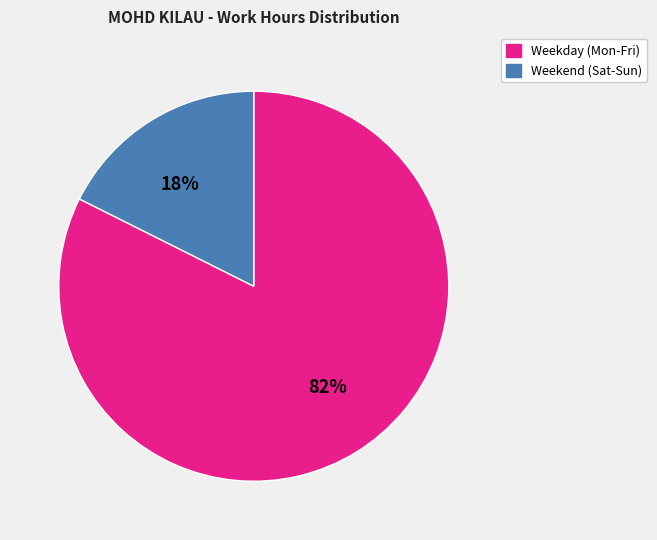

Count the number of slices in the pie.

2